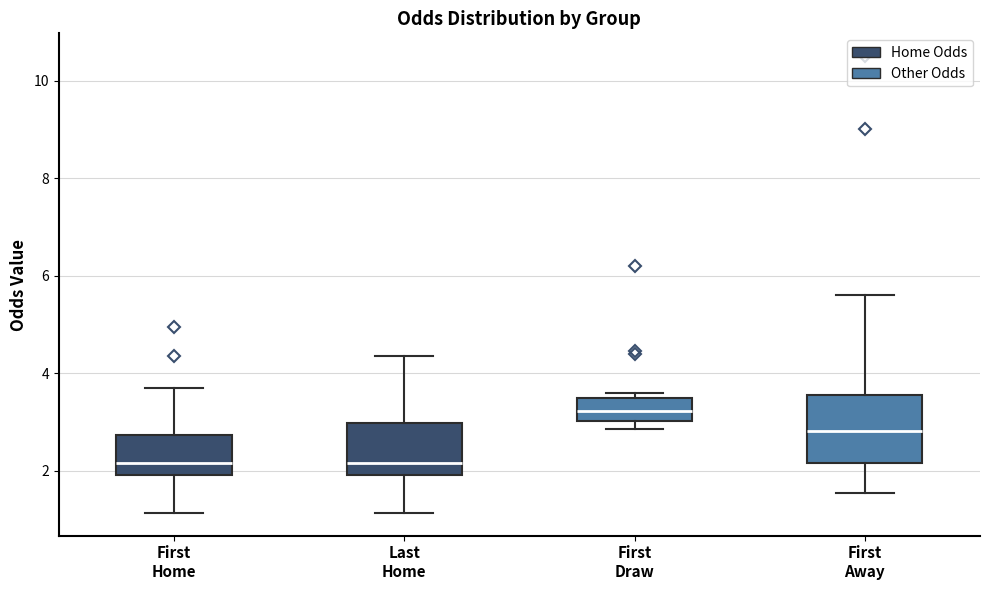

Reading left to right, transcribe this box plot: for each box, give where its median line is, the range the box spans, and where its two whiskers end, as read against the y-axis. The values are not printed on the chart, so give them approximately, as read against the axis.

First Home: median 2.2, box 2.0 to 2.8, whiskers 1.2 to 3.8
Last Home: median 2.2, box 2.0 to 3.0, whiskers 1.2 to 4.4
First Draw: median 3.2, box 3.0 to 3.4, whiskers 2.8 to 3.6
First Away: median 2.8, box 2.2 to 3.6, whiskers 1.6 to 5.6